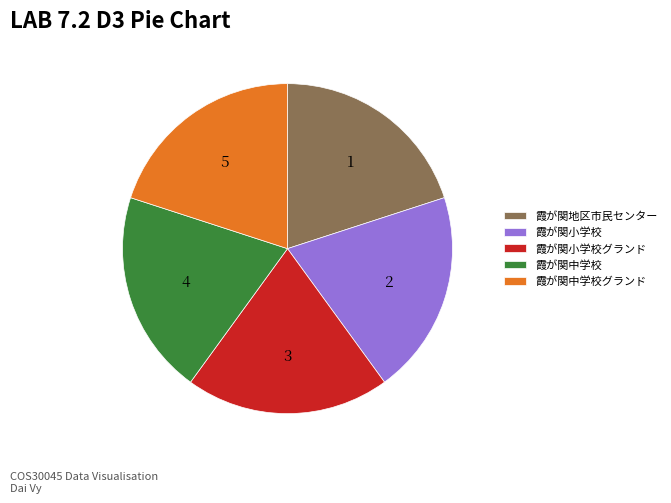

Is 霞が関中学校 the majority of the pie?

No